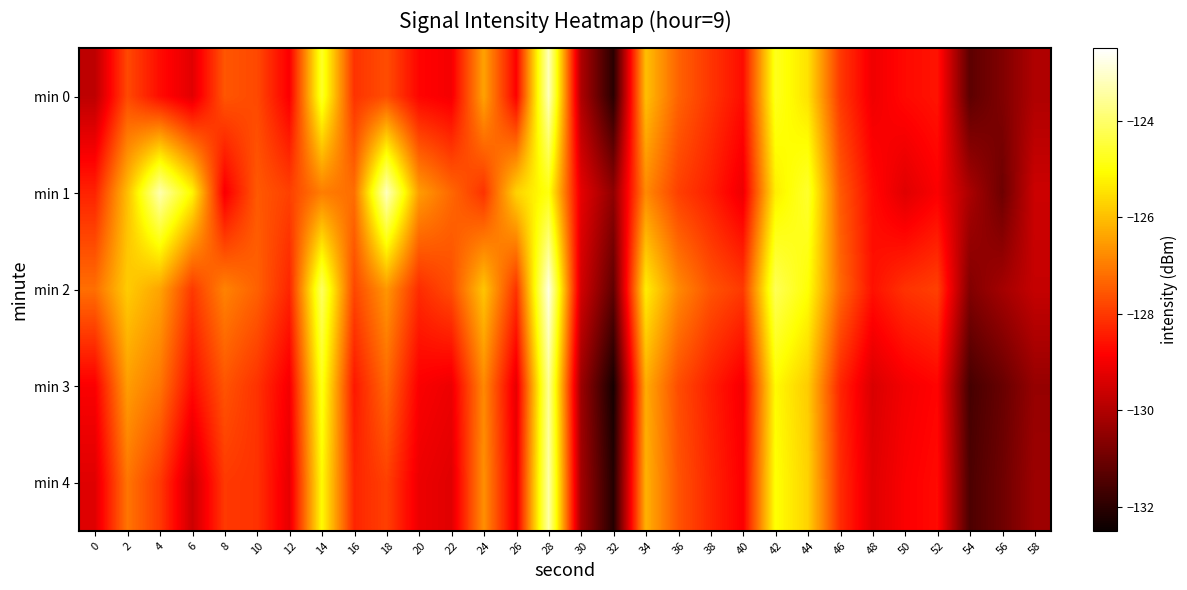

At which category is the sum across all series the highest?

28